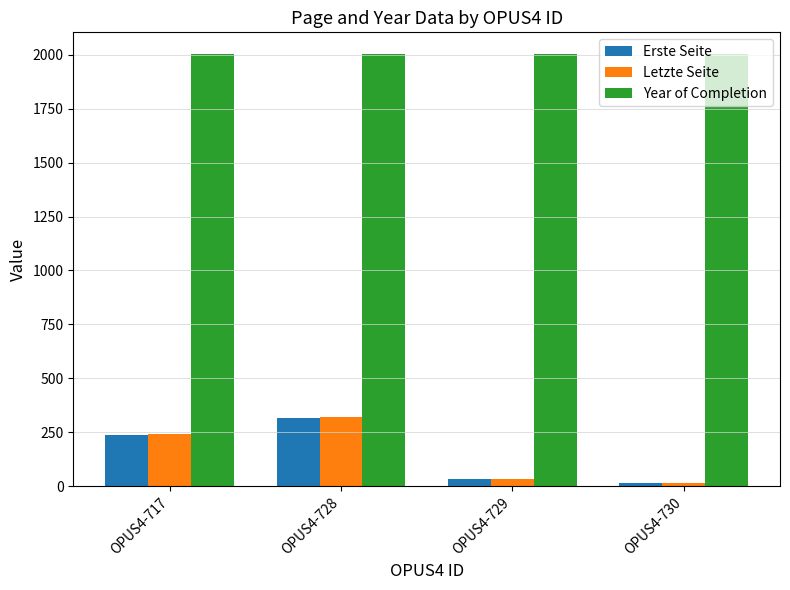

What is the greatest value displayed?

2003